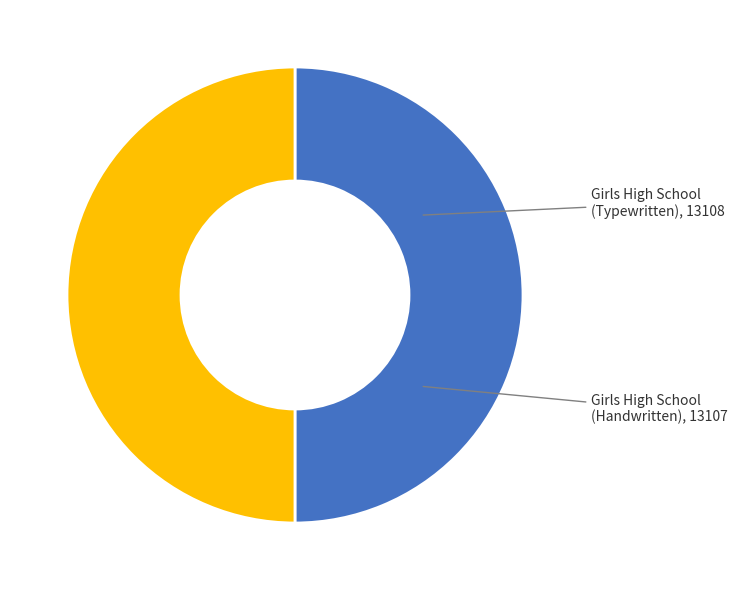

How many segments does this pie chart have?

2